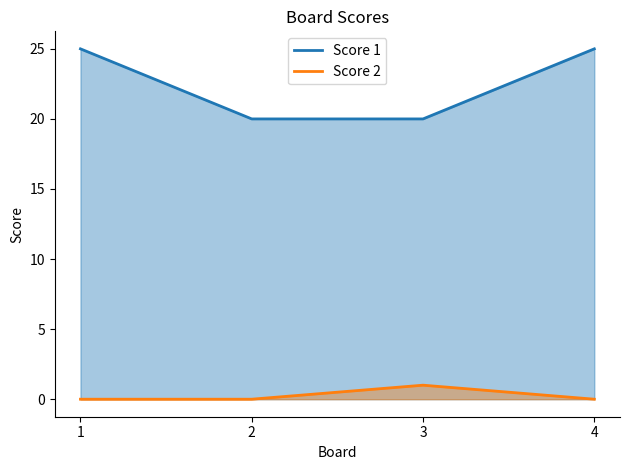

Does the chart have visible grid lines?

No